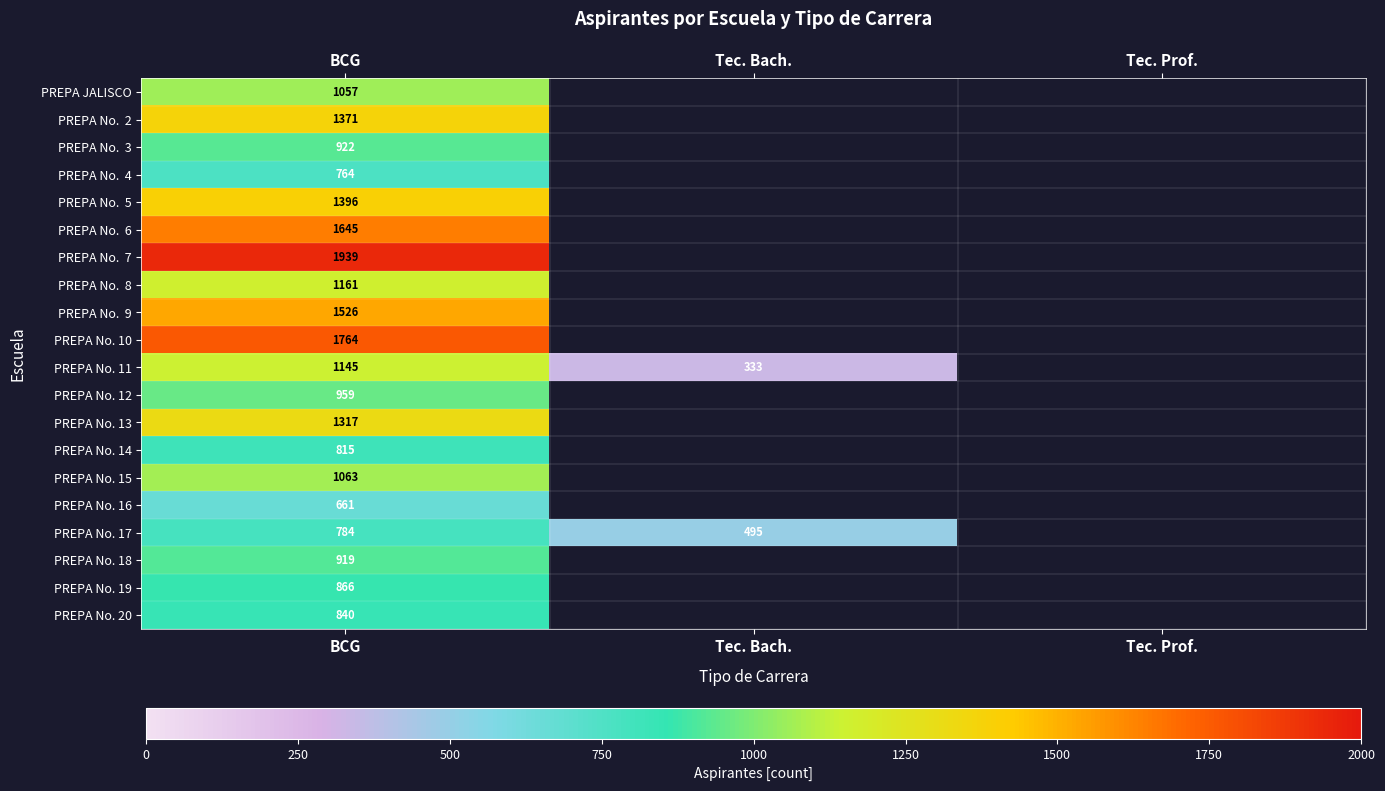

Count the number of data series in this chart.

20